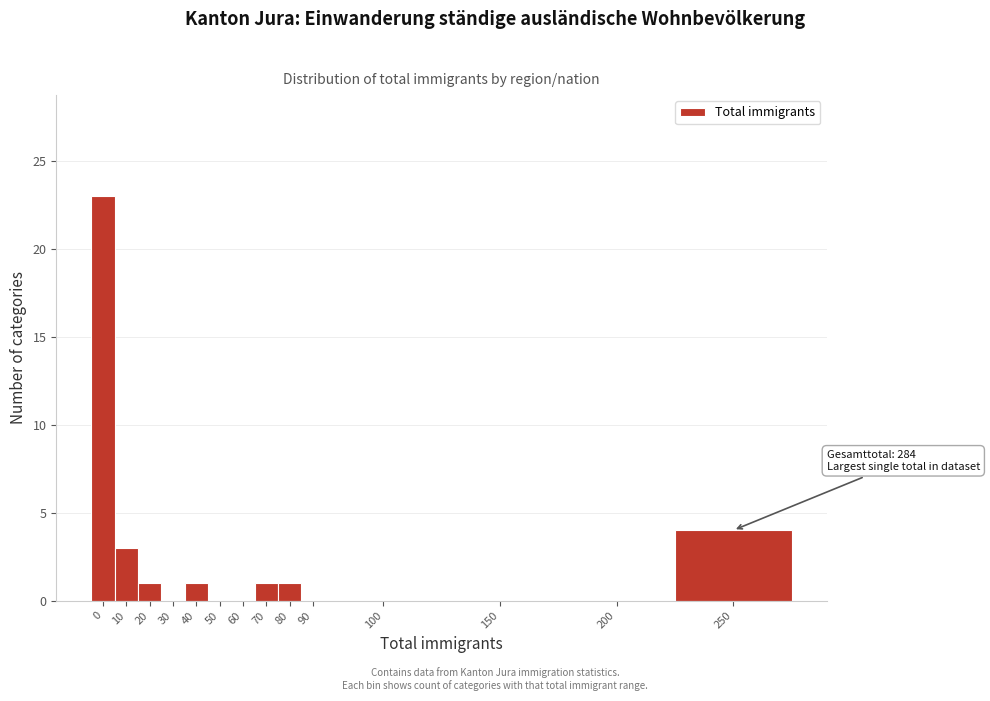

Reading right to left, extract all data points from this chart.

250=4	200=0	150=0	100=0	90=0	80=1	70=1	60=0	50=0	40=1	30=0	20=1	10=3	0=23